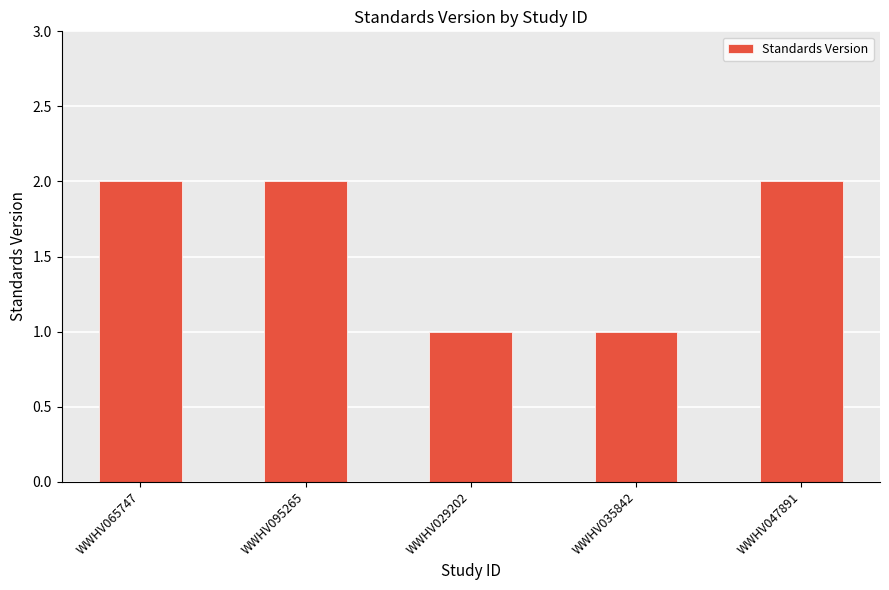

What position from the left is WWHV047891?

5